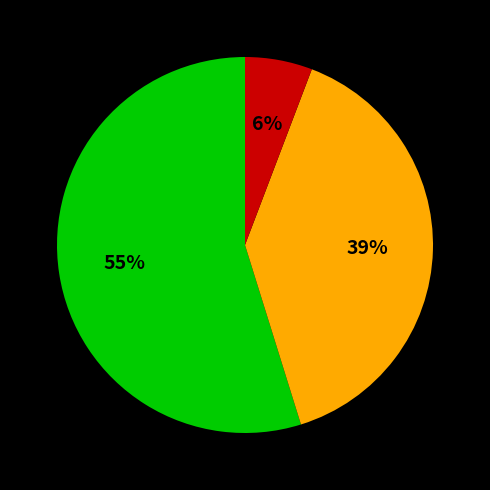

To the nearest percent, what is the difference between the largest and smallest slice percentages?

49%